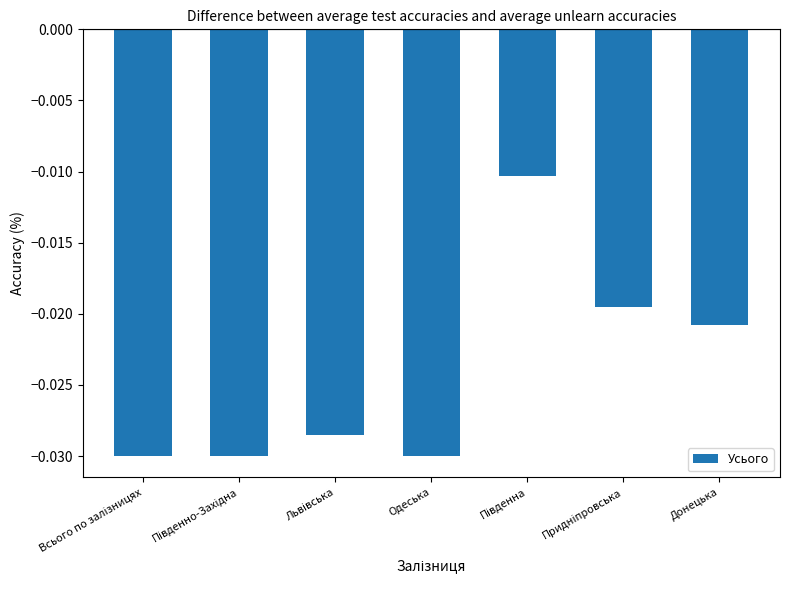

What position from the left is Одеська?

4